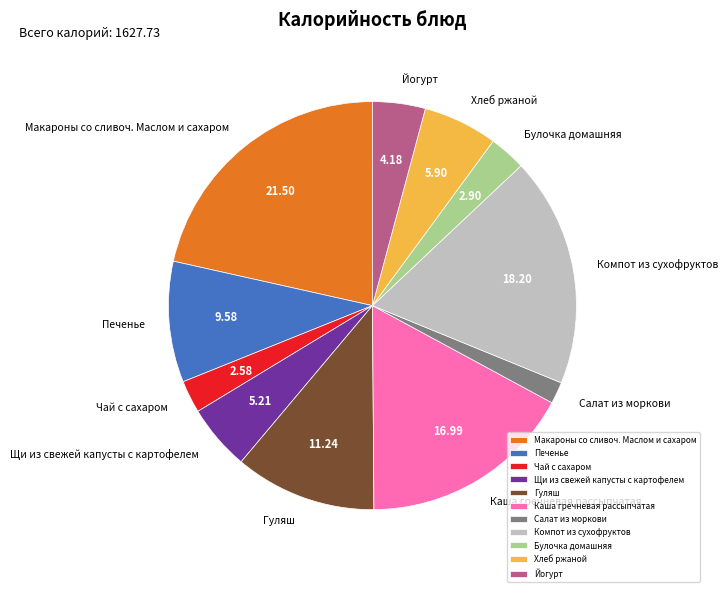

What is the ratio of the value at Гуляш to the value at Чай с сахаром?

4.4